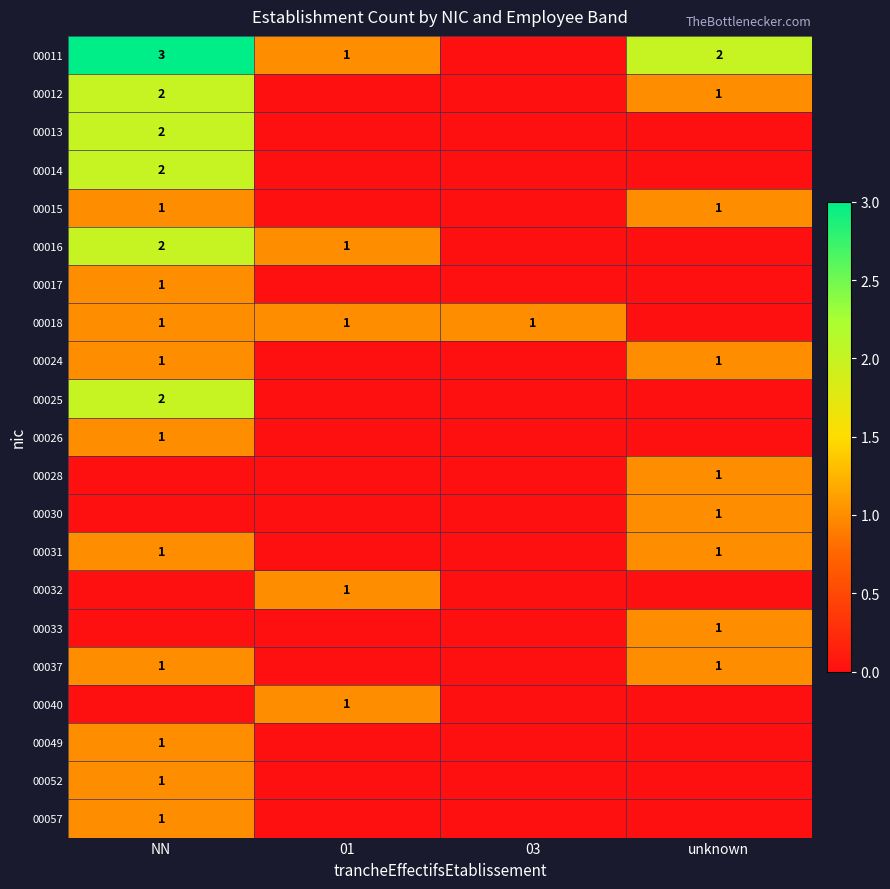

The 00049 series shows 2 at NN. True or false?

False